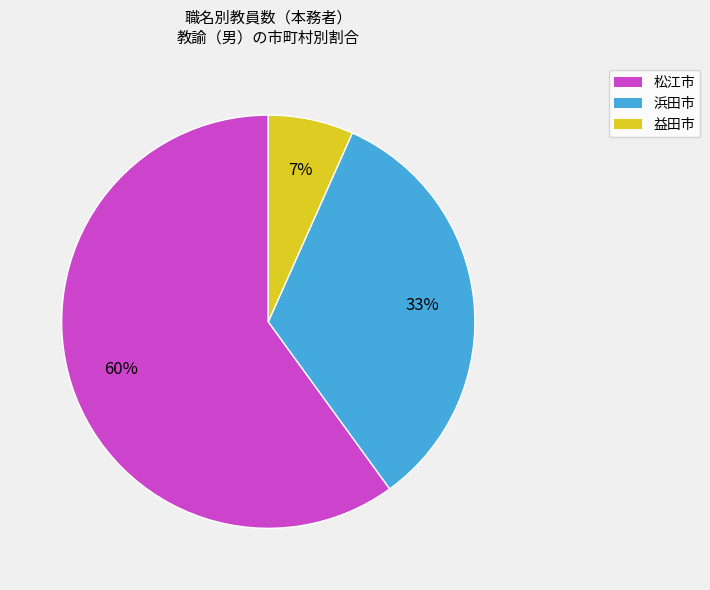

Rank the categories by value from highest to lowest.

松江市, 浜田市, 益田市